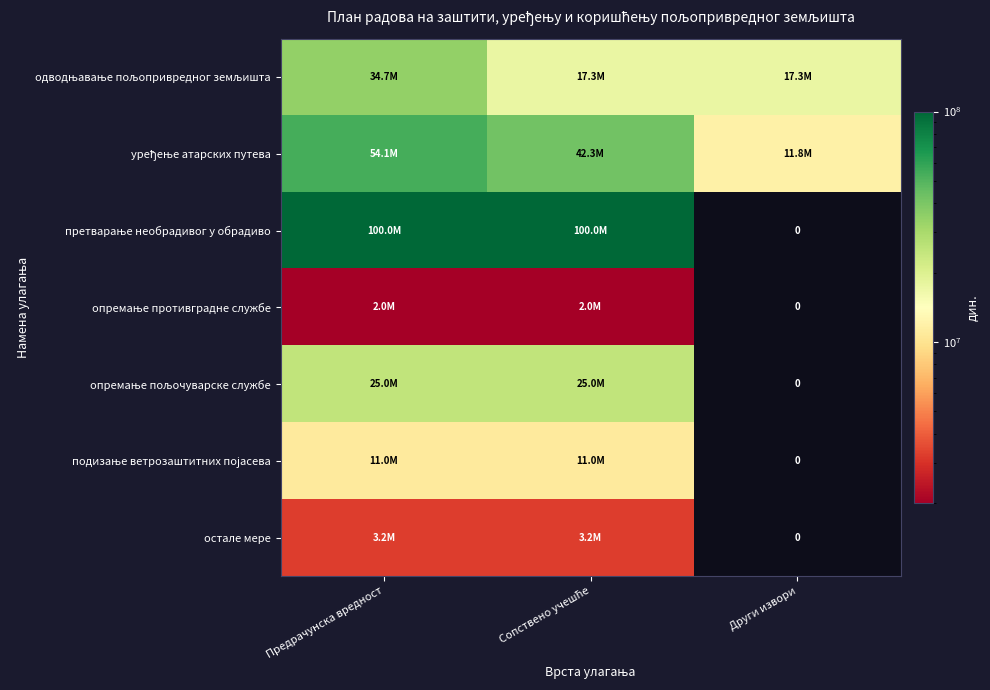

What is the lowest value of the уређење атарских путева series?

11781926.6